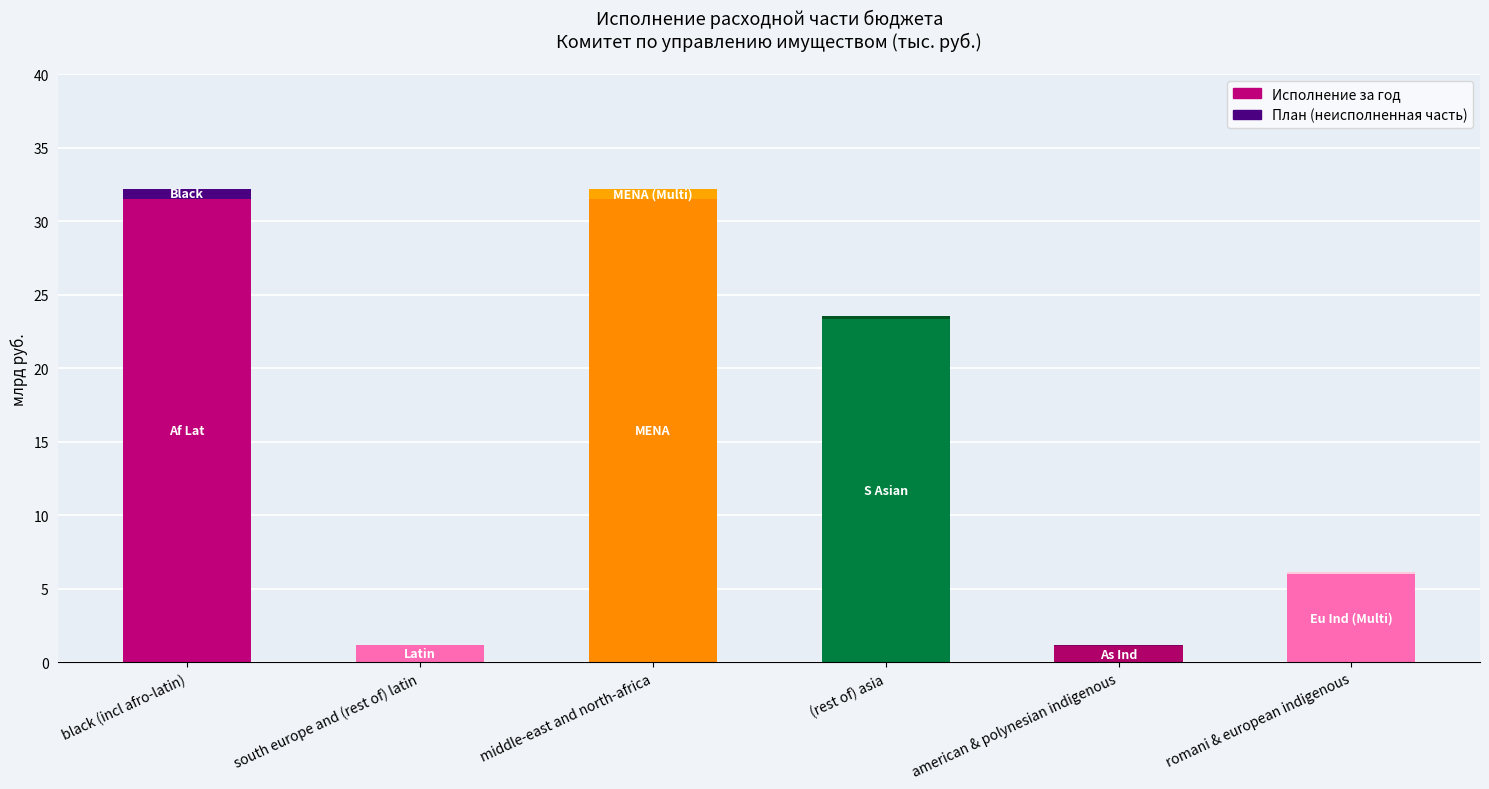

Where is Исполнение за год nearest to the value 16?

(rest of) asia